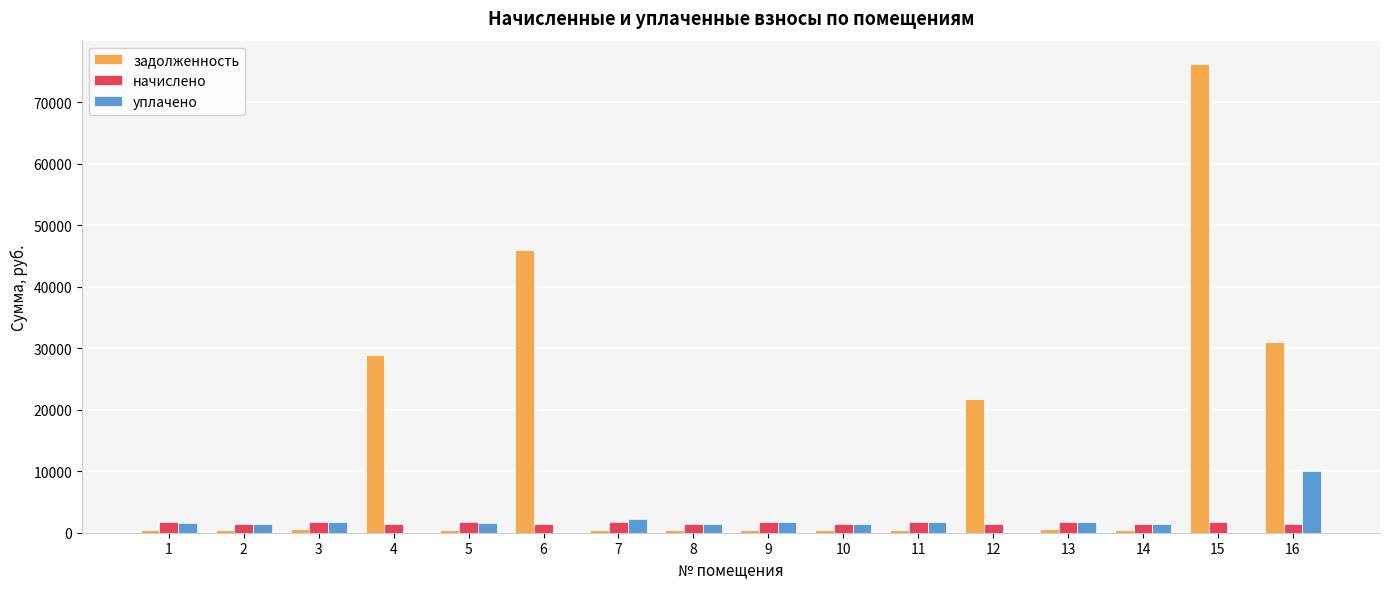

Which series has the largest total across all categories?

задолженность